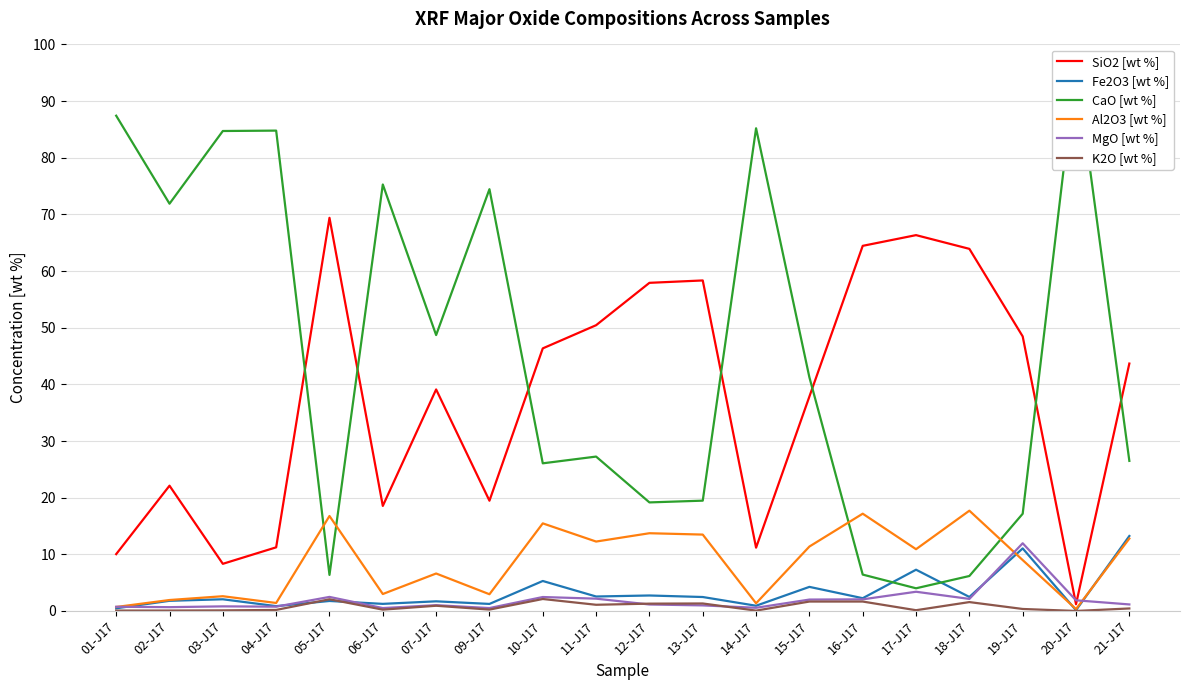

Does the chart display data point markers on the line(s)?

No